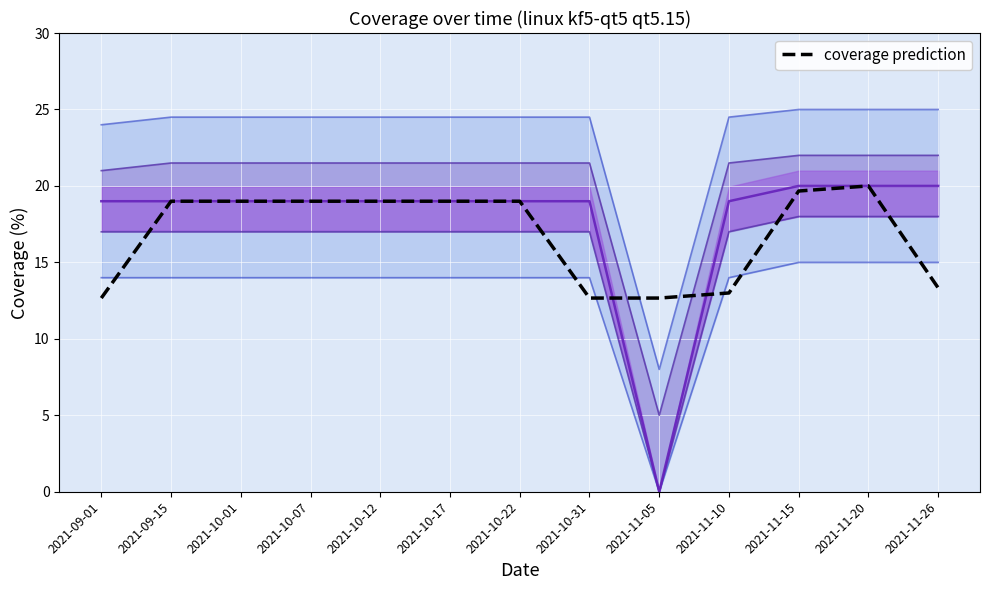

Reading left to right, transcribe all the data shown in this chart.

2021-09-01=12.7	2021-09-15=19.0	2021-10-01=19.0	2021-10-07=19.0	2021-10-12=19.0	2021-10-17=19.0	2021-10-22=19.0	2021-10-31=12.7	2021-11-05=12.7	2021-11-10=13.0	2021-11-15=19.7	2021-11-20=20.0	2021-11-26=13.3